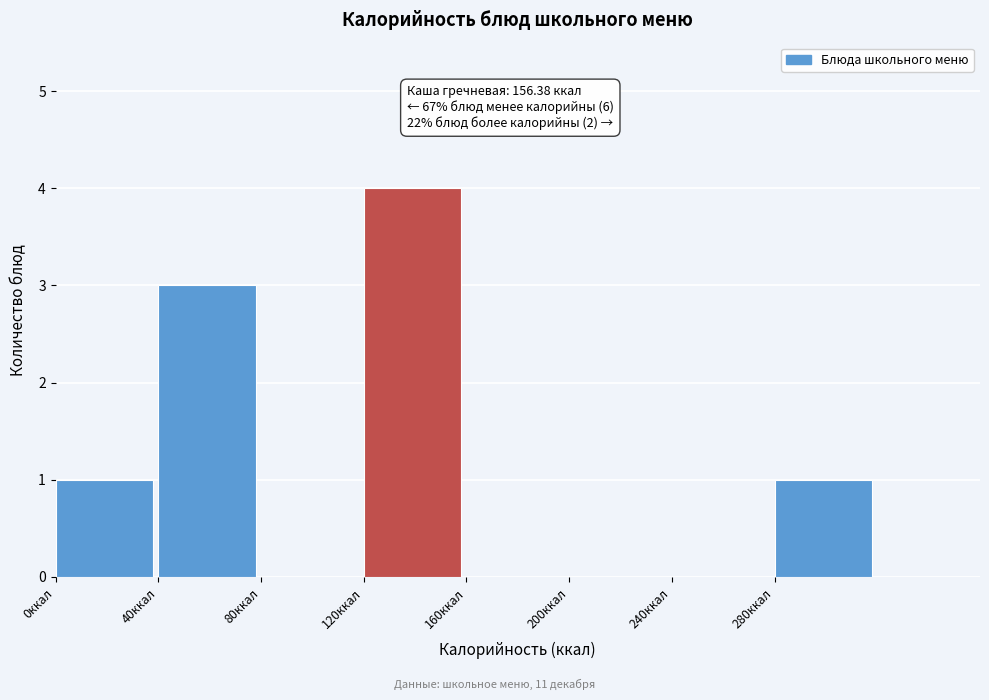

Which range on the x-axis has the tallest bar?

120 to 160